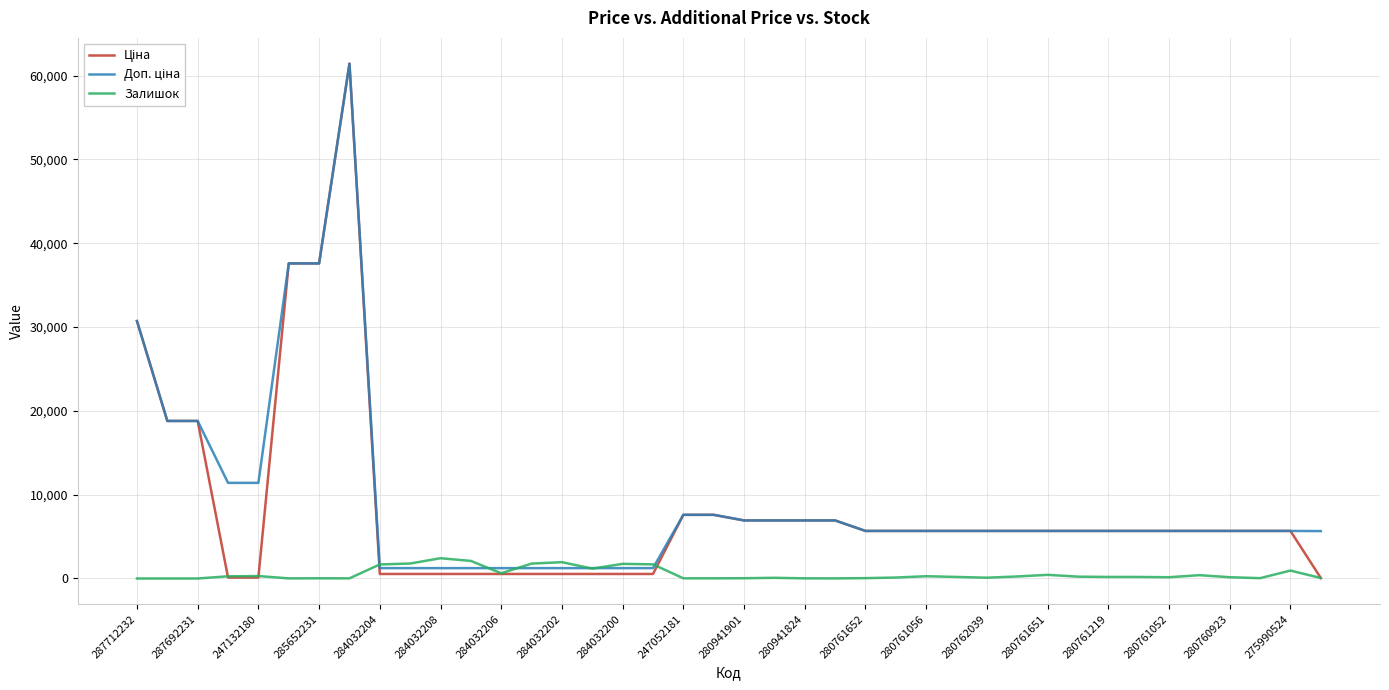

What is the highest value of the Залишок series?

2419.0